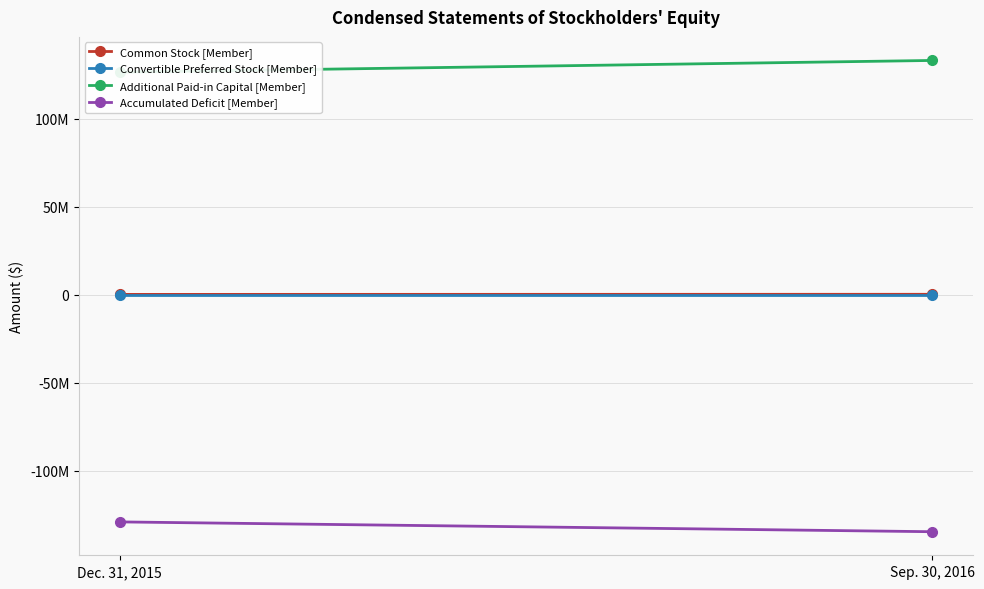

Which series has the largest total across all categories?

Additional Paid-in Capital [Member]